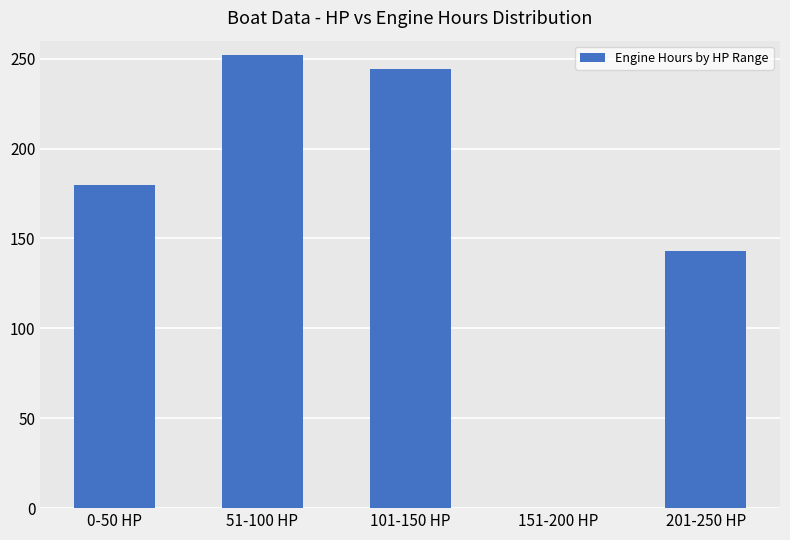

At which label is the value closest to 126?

201-250 HP